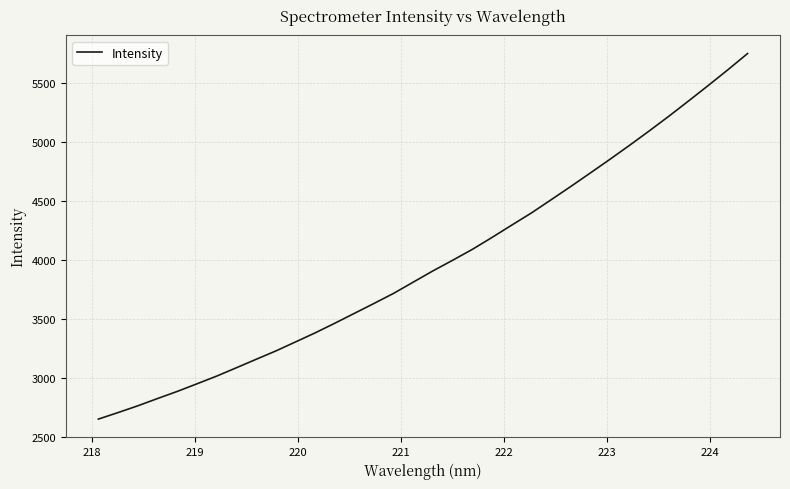

What is the minimum value shown in the chart?

2650.7